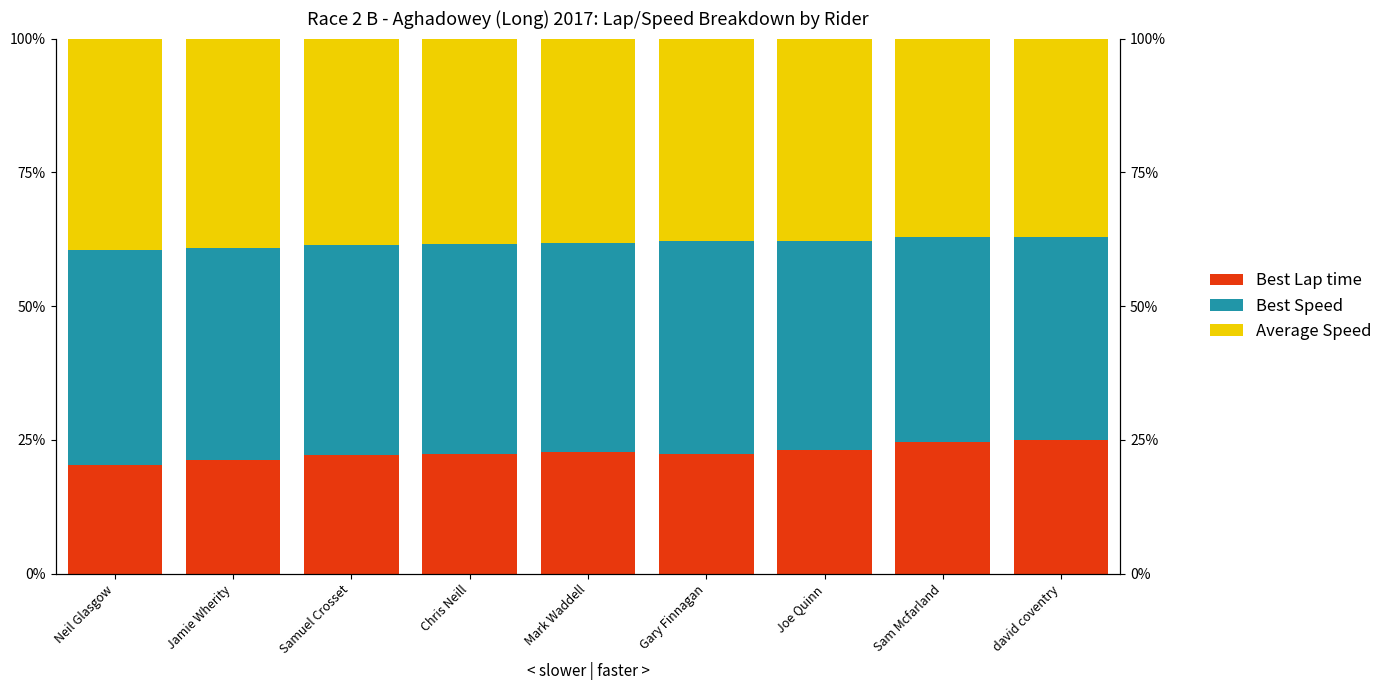

Which series changed the most between Joe Quinn and david coventry?

Best Lap time